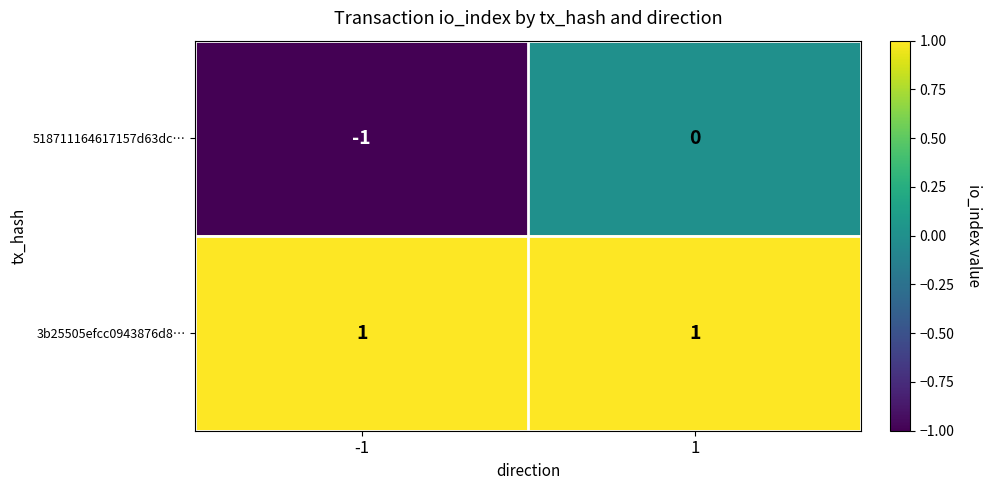

The value of 518711164617157d63dc… at 1 is 1. True or false?

False